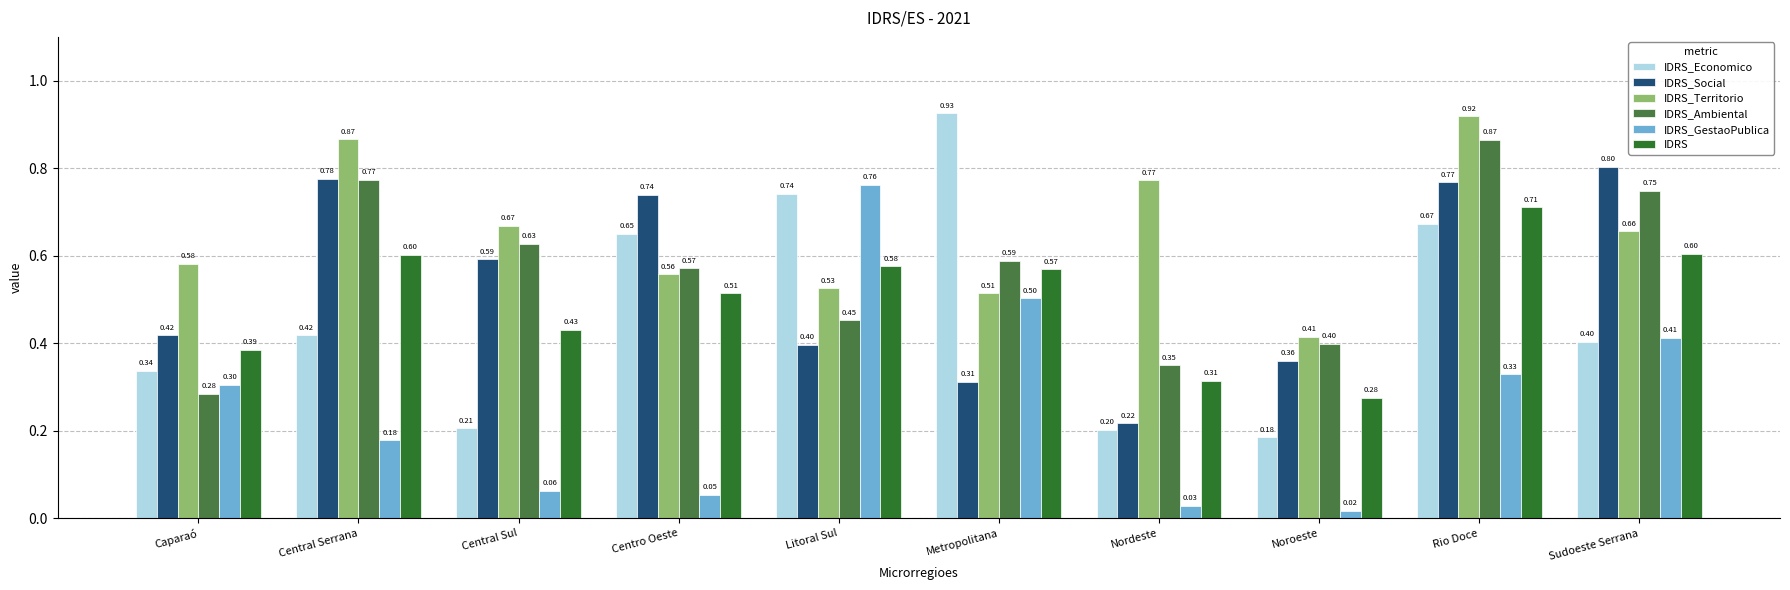

The IDRS_Ambiental series shows 0.3 at Caparaó. True or false?

True